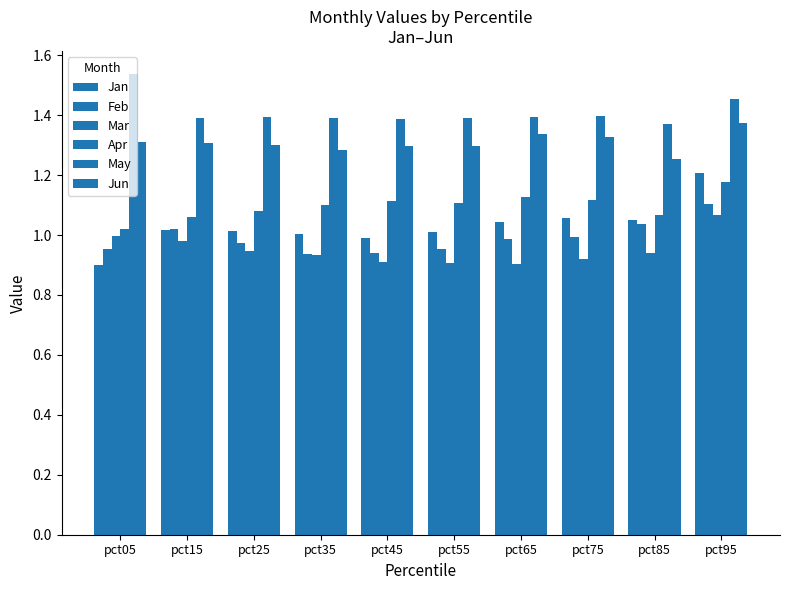

How many data points does each series have?

10